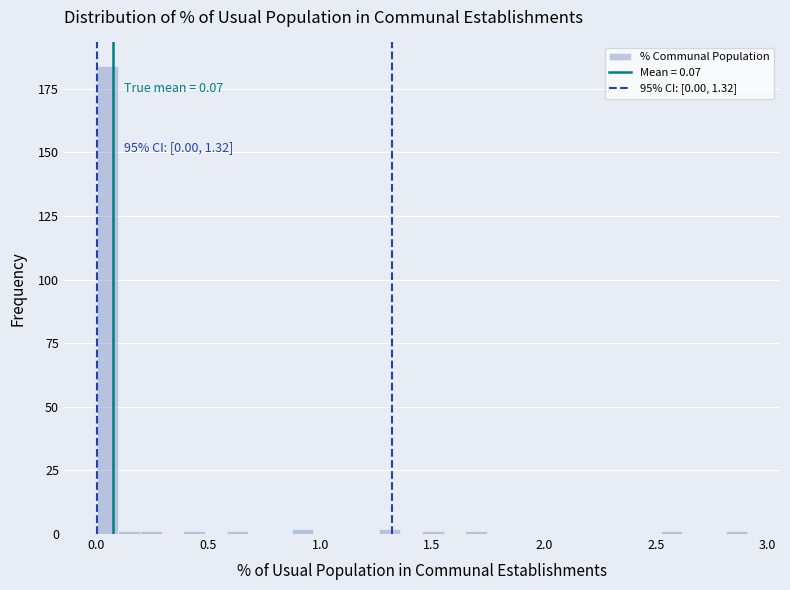

Around what value on the x-axis is the tallest bar? Give the approximate position of its centre, as read against the axis.

0.05